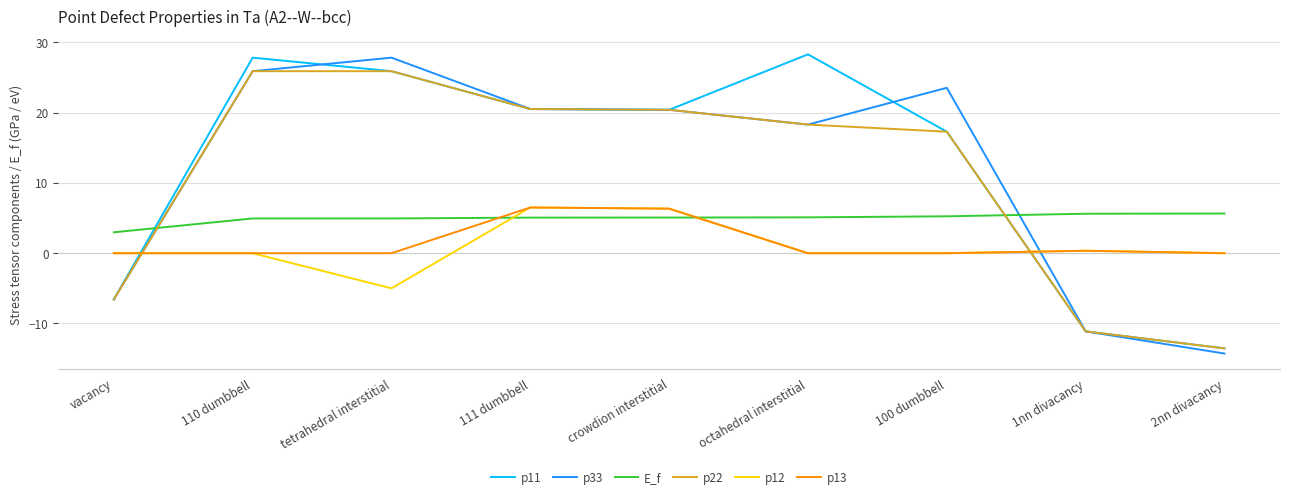

The value of E_f at octahedral interstitial is 5.1. True or false?

True